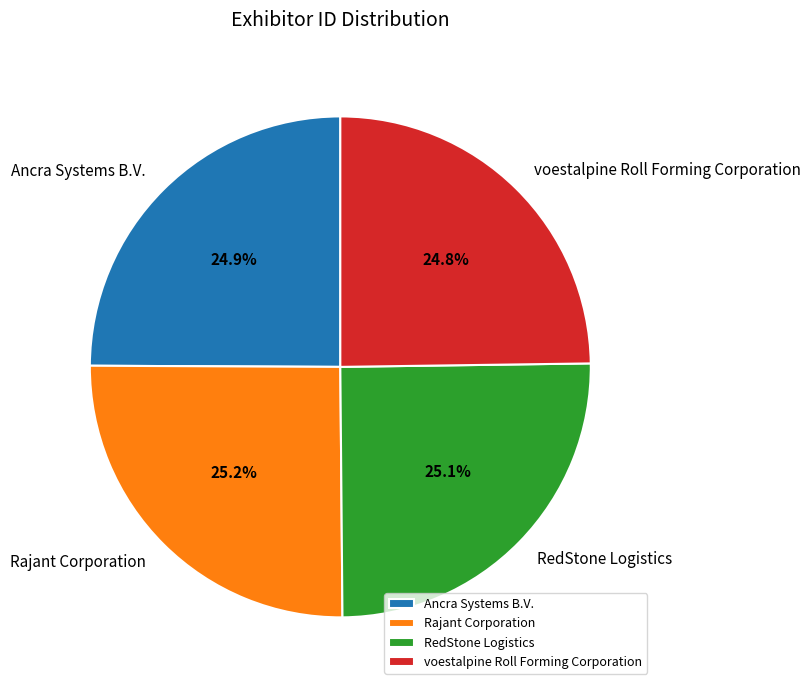

Approximately how many times larger is the value at RedStone Logistics compared to Rajant Corporation?

1.0